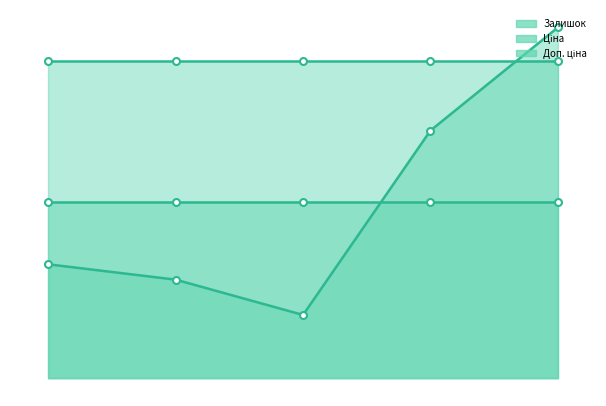

What is the difference between the second highest and second lowest values in the Залишок series?

486.0